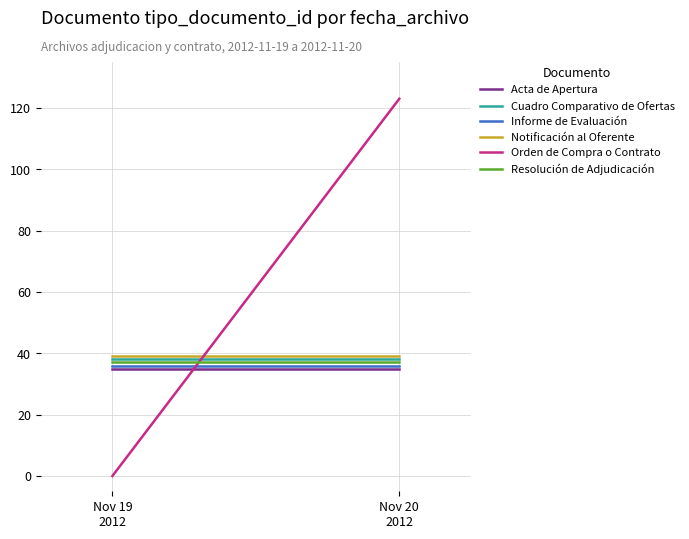

What is the value of the Orden de Compra o Contrato point at the 2nd from the left?

123